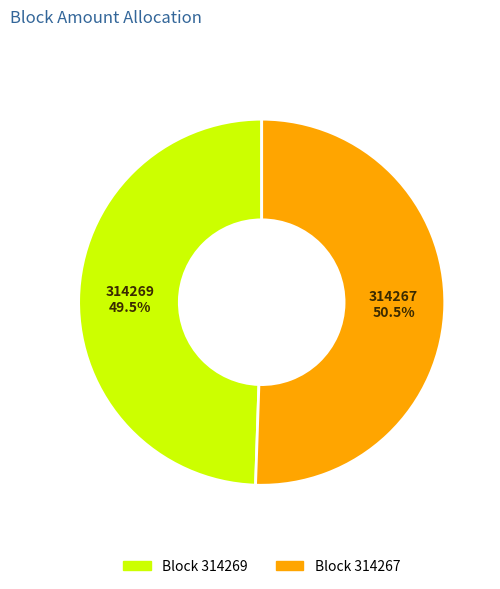

Does 314267 represent more than half of the total?

Yes